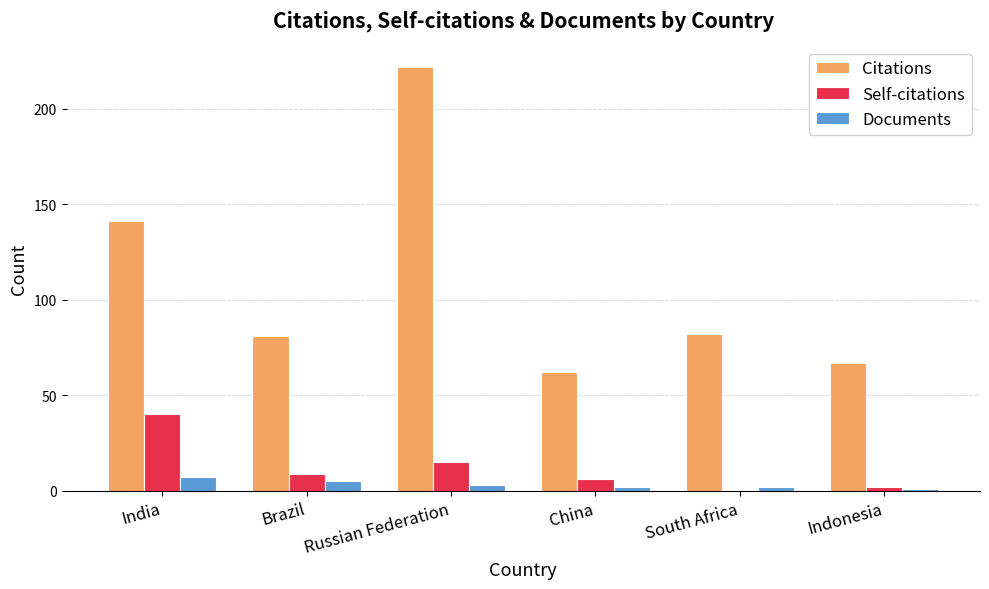

What is the sum of all Citations values?

655